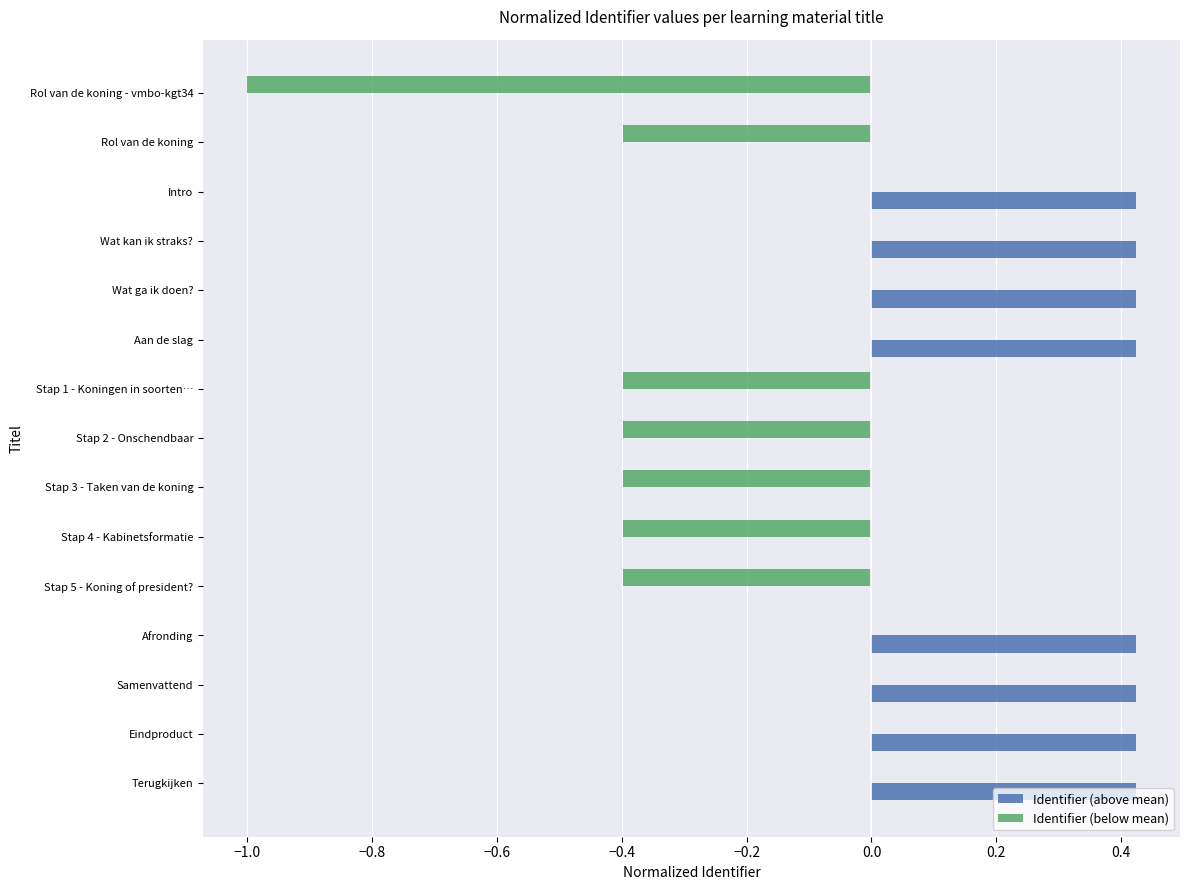

Which series has the largest total across all categories?

Identifier (above mean)